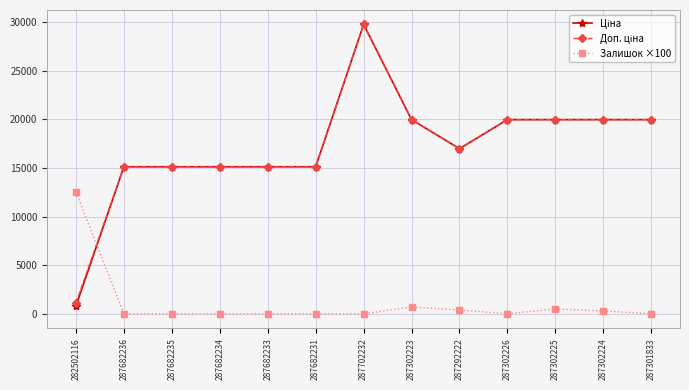

What is the label of the 8th point from the right?

287682231